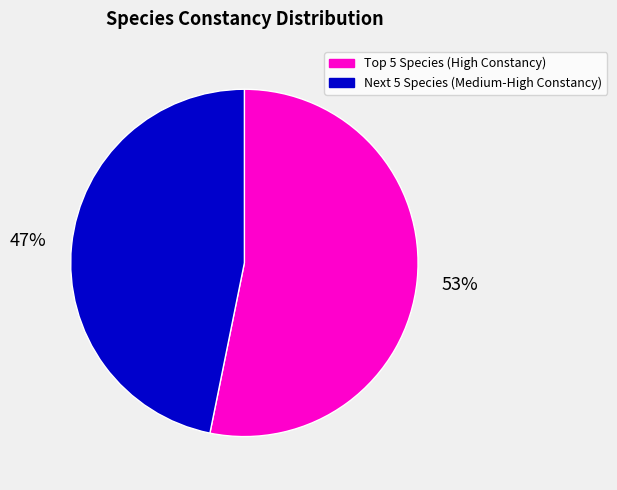

Which category has the smallest portion of the pie?

Next 5 Species (Medium-High Constancy)